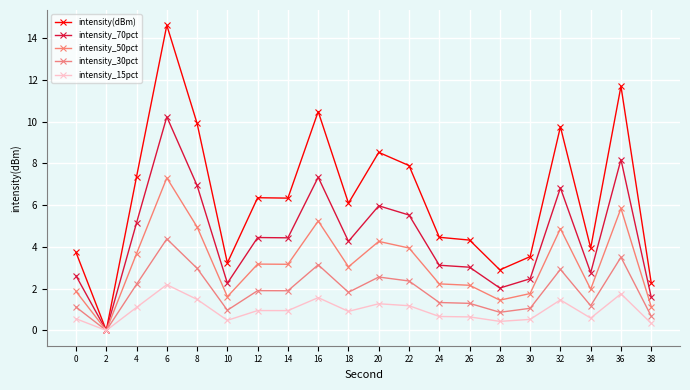

Which series has the largest range (max minus min)?

intensity(dBm)